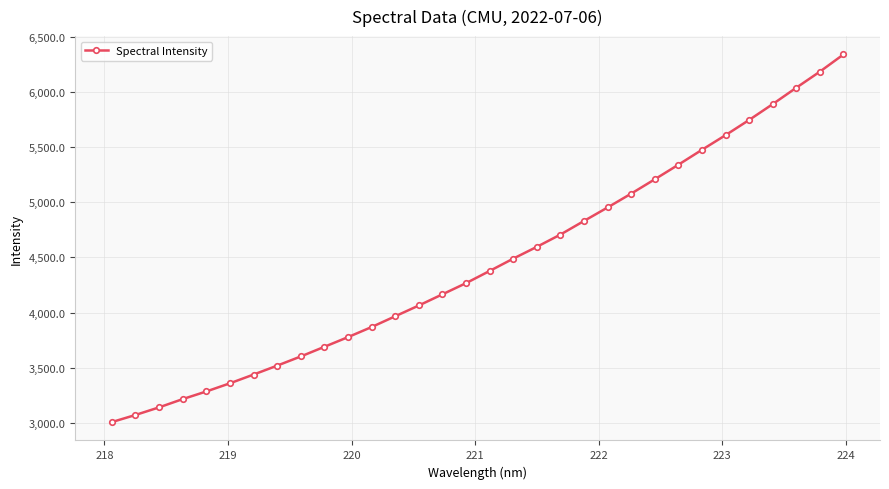

What is the maximum value shown in the chart?

6340.3